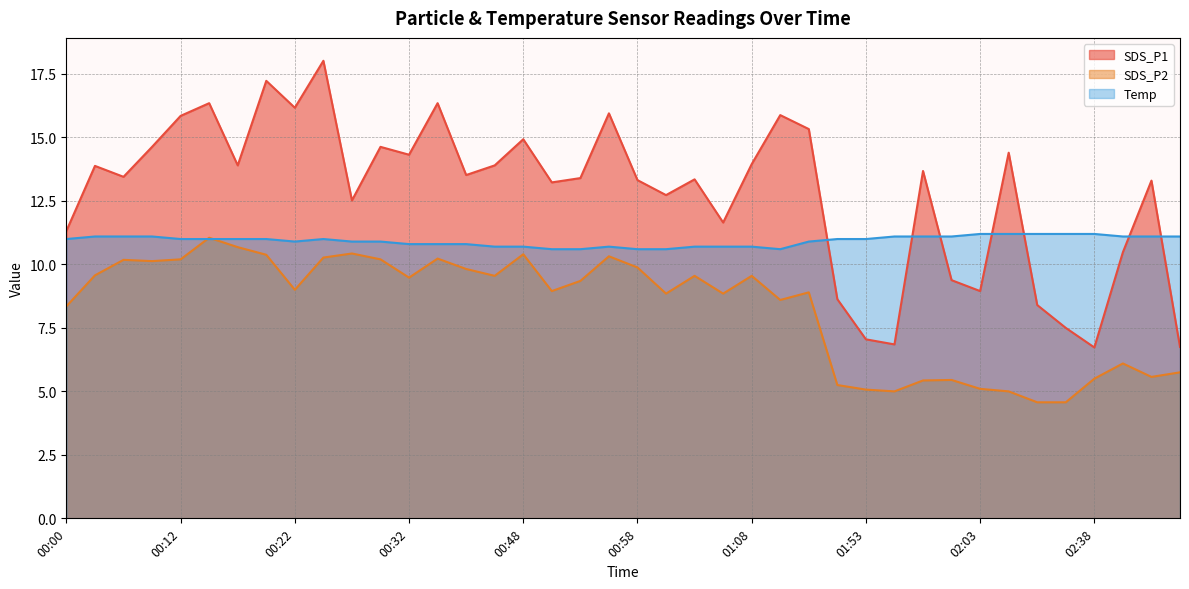

What position from the right is 00:27?

30